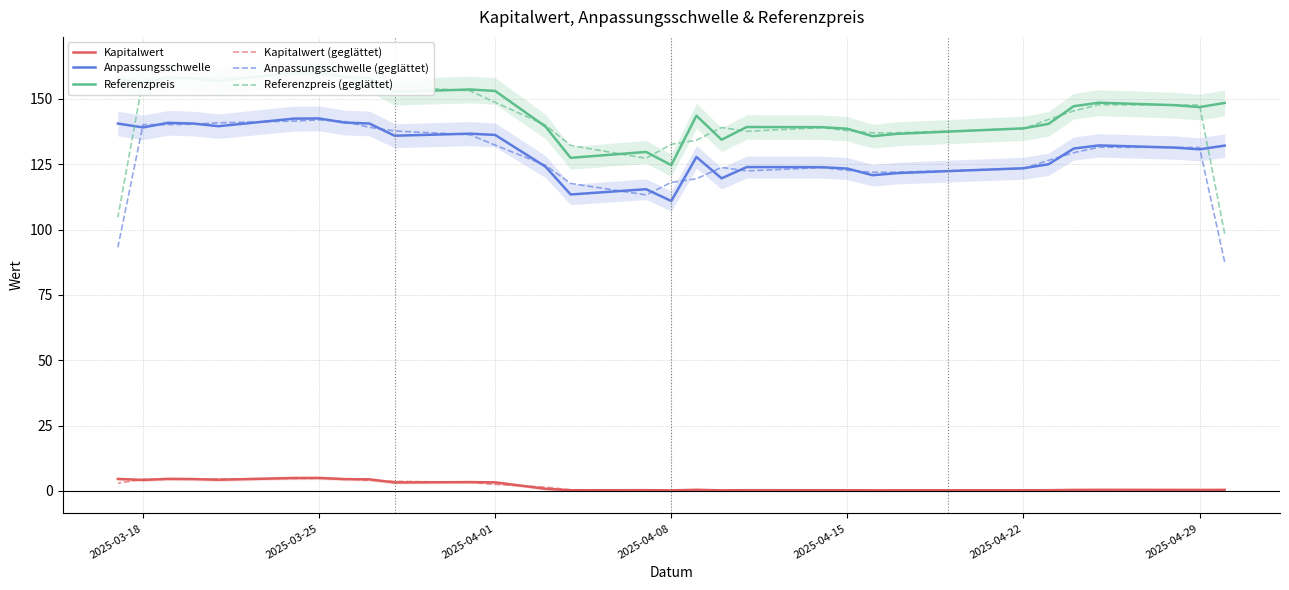

How many data points does each series have?

30